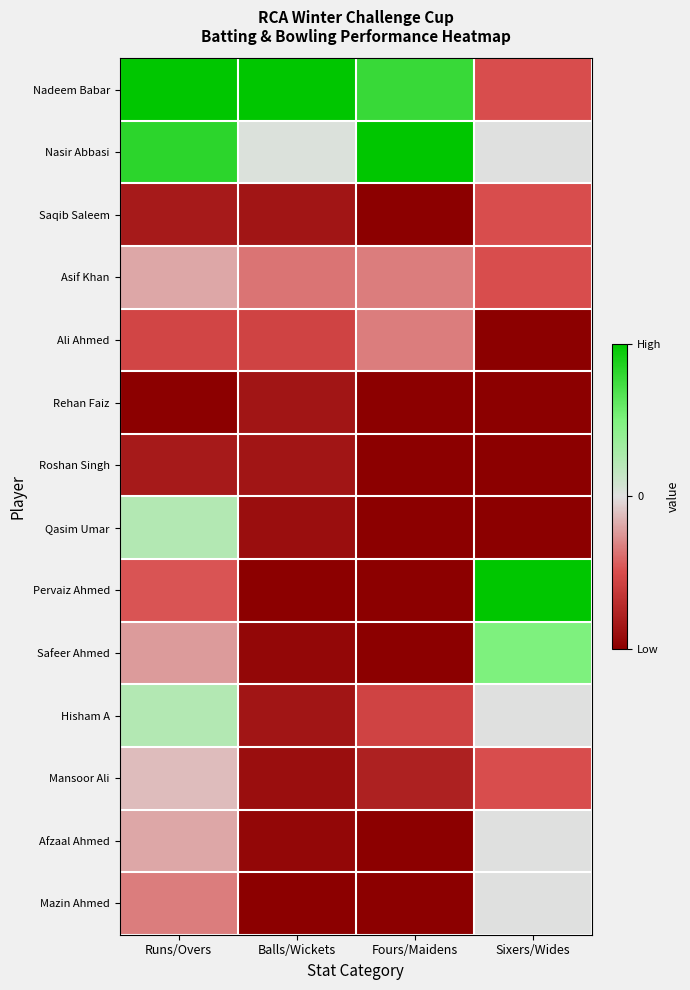

List the series in order of their peak value, lowest first.

Rehan Faiz, Roshan Singh, Saqib Saleem, Ali Ahmed, Asif Khan, Mansoor Ali, Afzaal Ahmed, Mazin Ahmed, Qasim Umar, Hisham A, Safeer Ahmed, Nadeem Babar, Nasir Abbasi, Pervaiz Ahmed